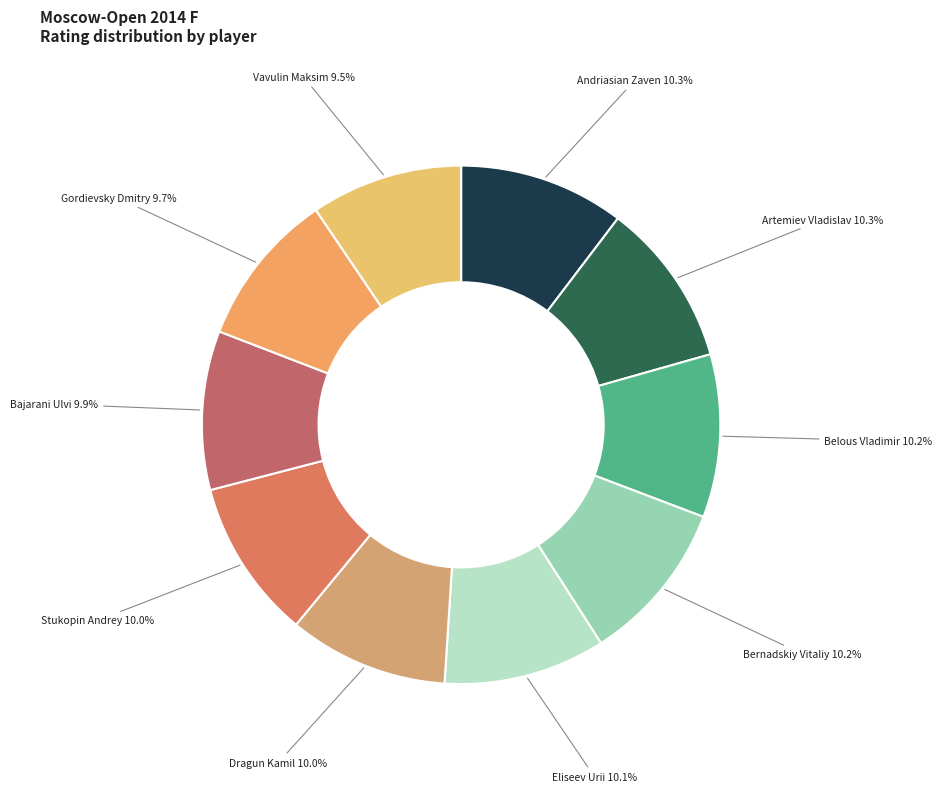

What is the smallest slice in the pie chart?

Vavulin Maksim